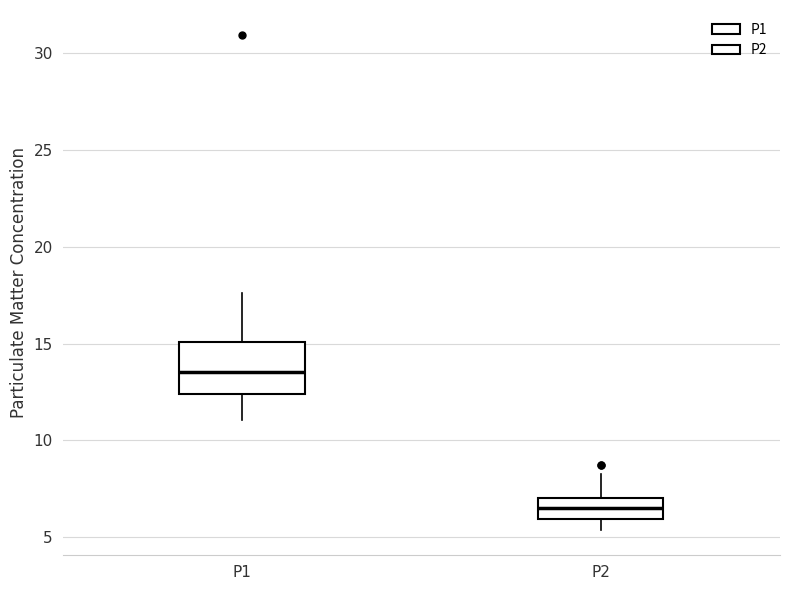

Which box is the tallest, from its lower edge to its upper edge?

P1